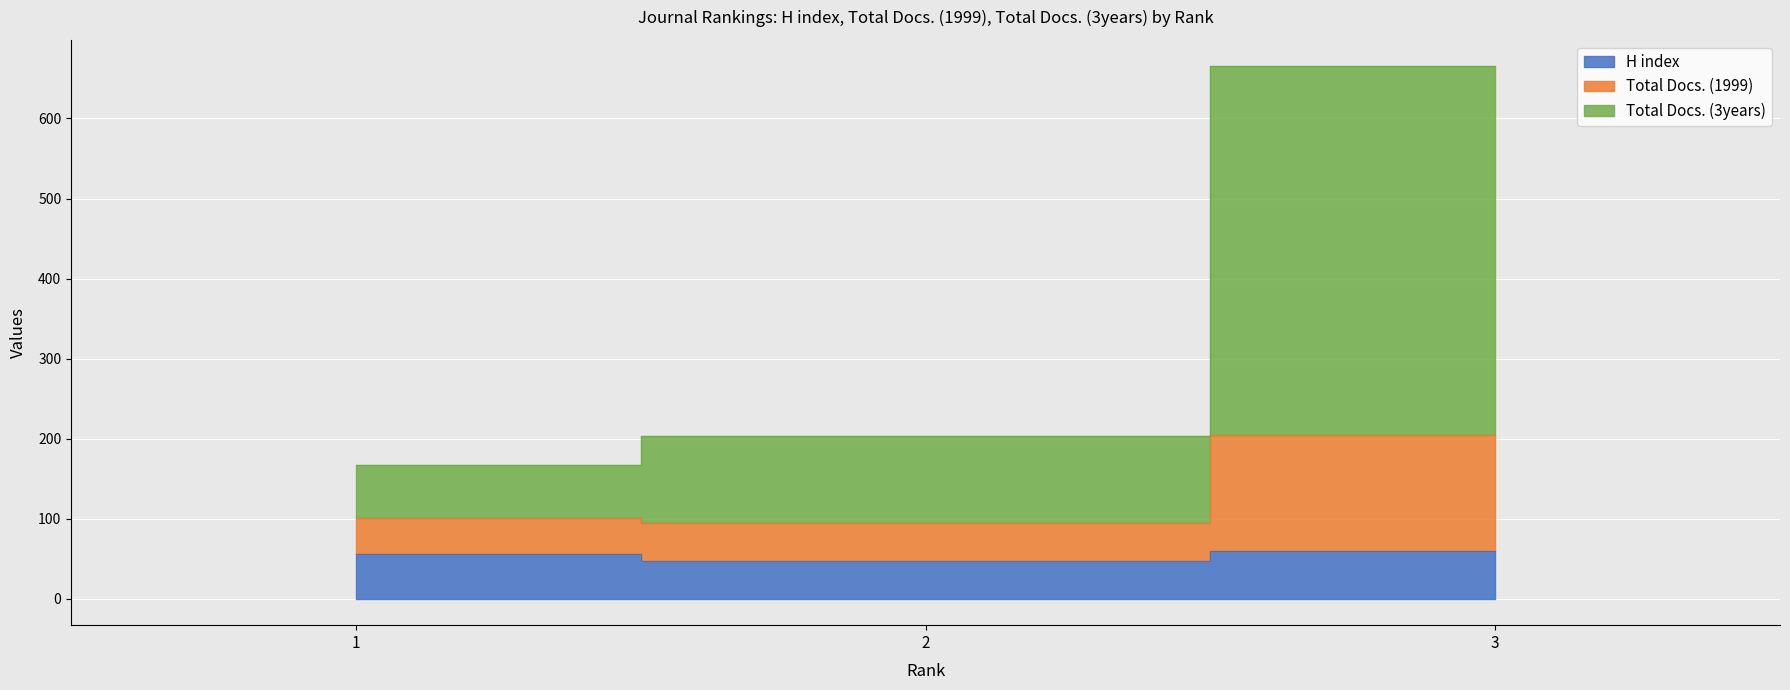

What is the difference between the H index values at 3 and 1?

3